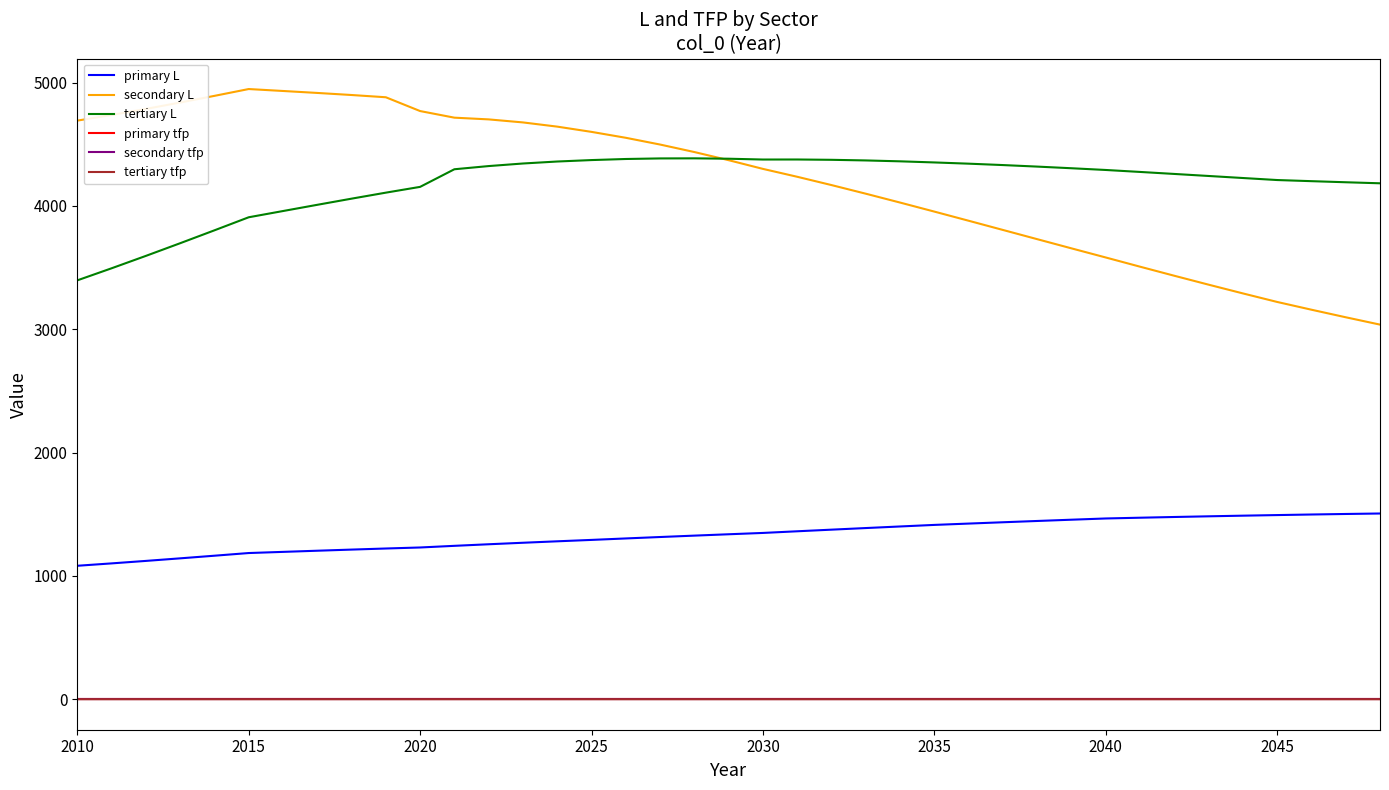

True or false: tertiary L and tertiary tfp cross at least once.

False